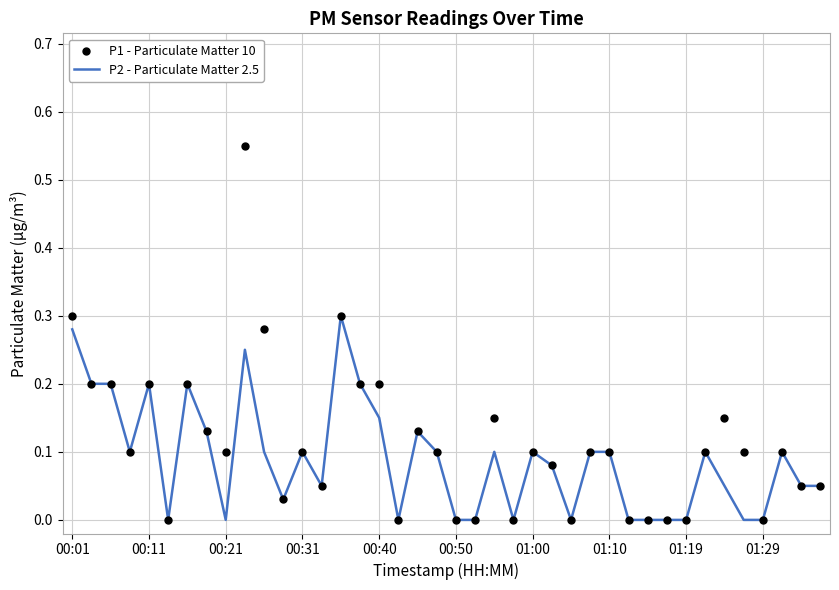

Which series reaches the maximum Y coordinate?

P1 - Particulate Matter 10